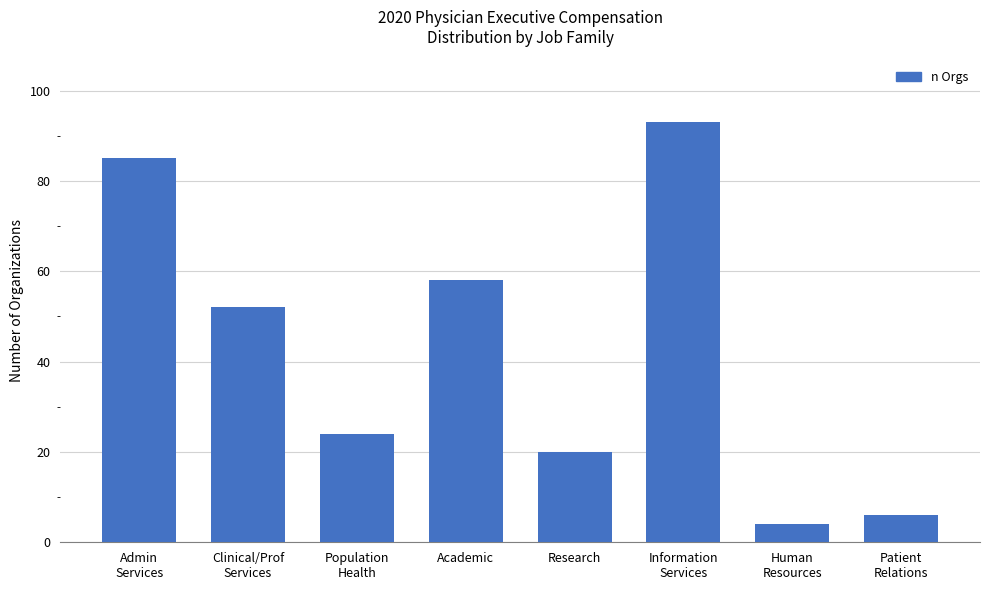

Reading right to left, extract all data points from this chart.

6	4	93	20	58	24	52	85